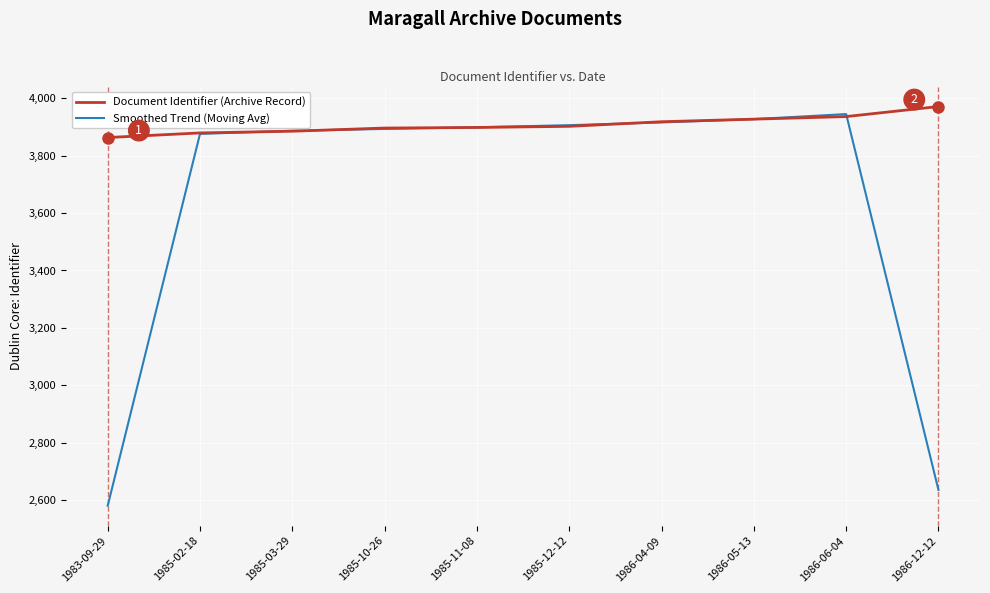

What is the lowest value of the Smoothed Trend (Moving Avg) series?

2580.7